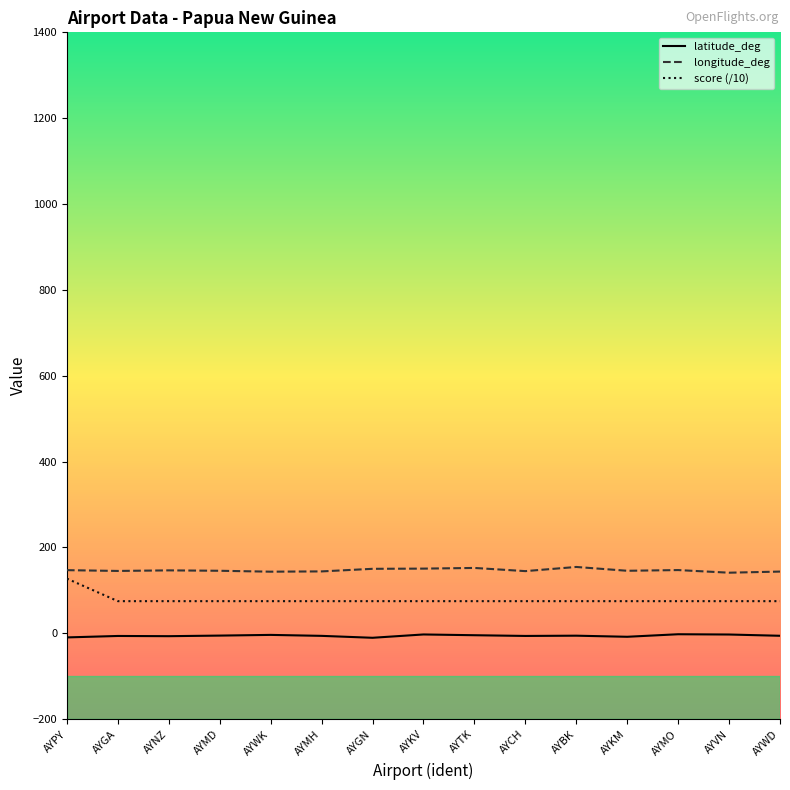

The longitude_deg series shows 150.3 at AYGN. True or false?

True